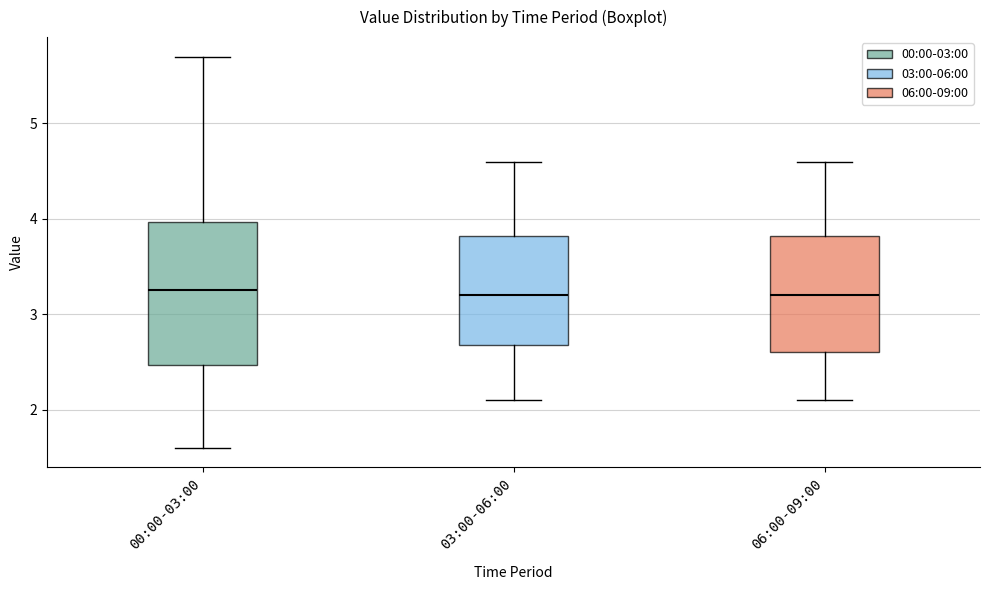

Which box is the tallest, from its lower edge to its upper edge?

00:00-03:00